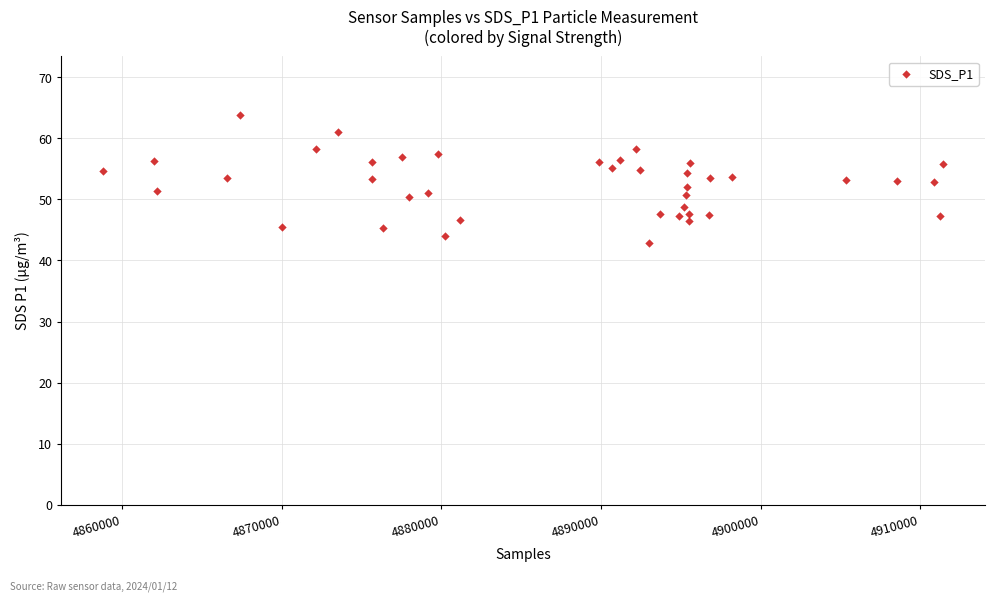

What is the range of Y values (max minus min)?

20.9